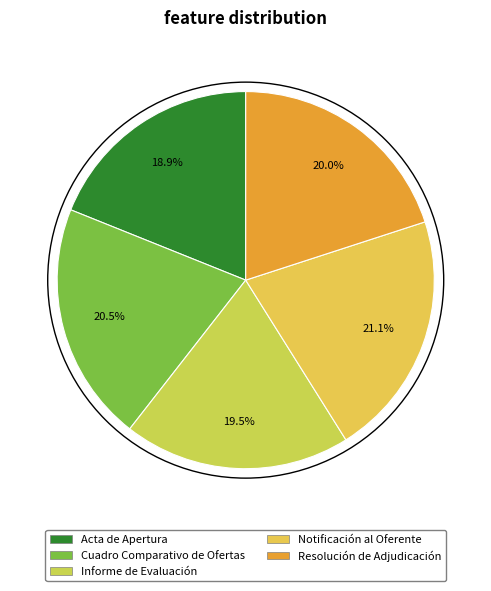

To the nearest percent, what is the difference between the largest and smallest slice percentages?

2%